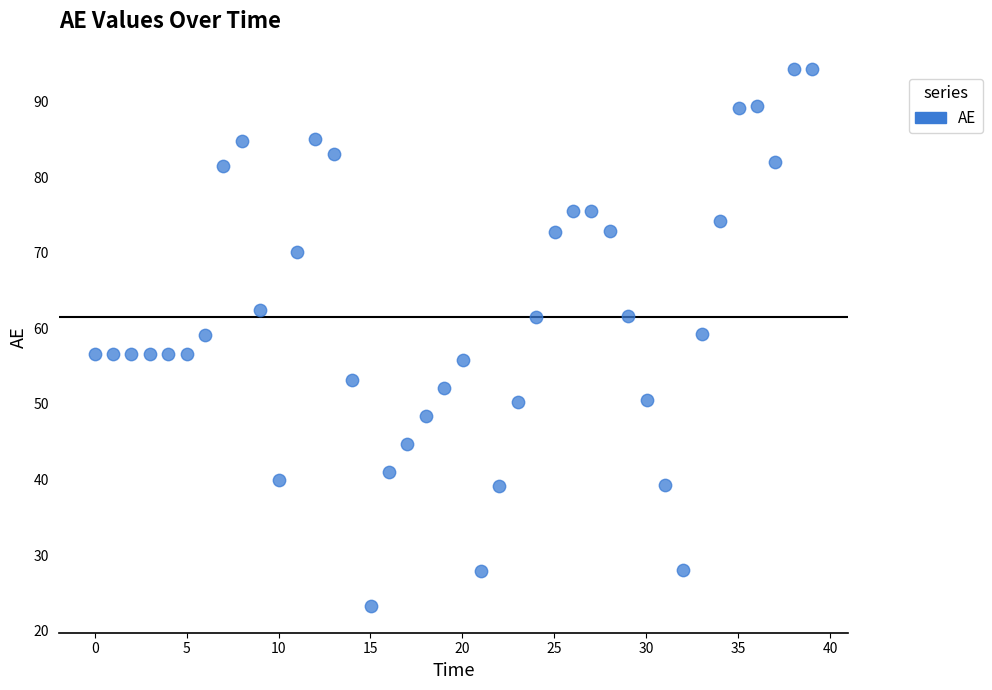

What is the range of Y values (max minus min)?

71.1